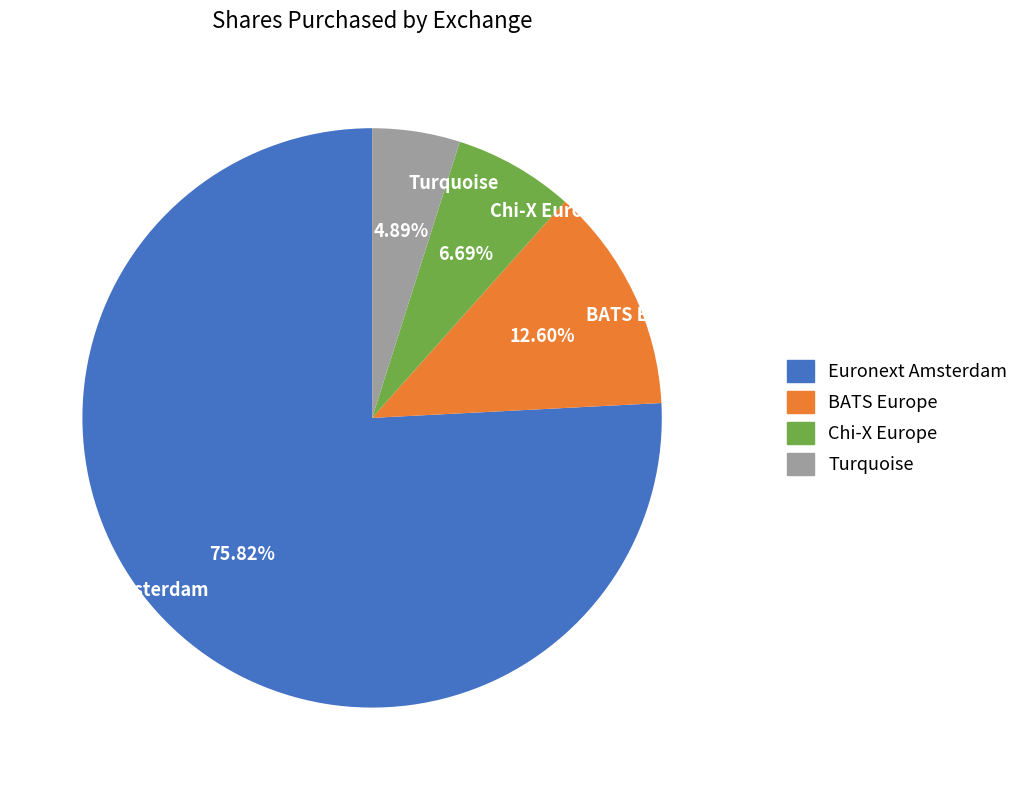

Which category accounts for the majority?

Euronext Amsterdam